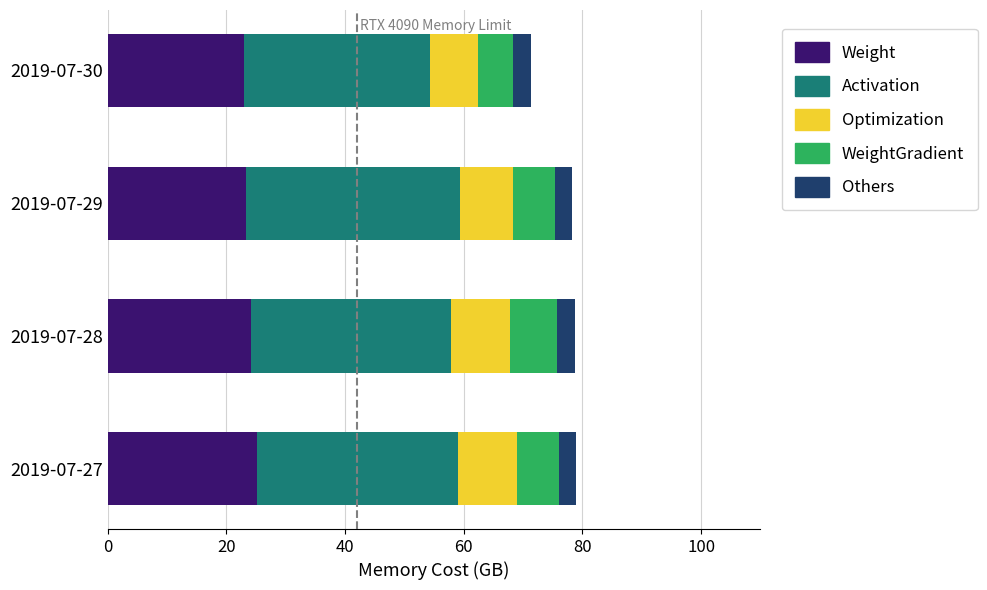

What is the highest value of the Weight series?

25.1